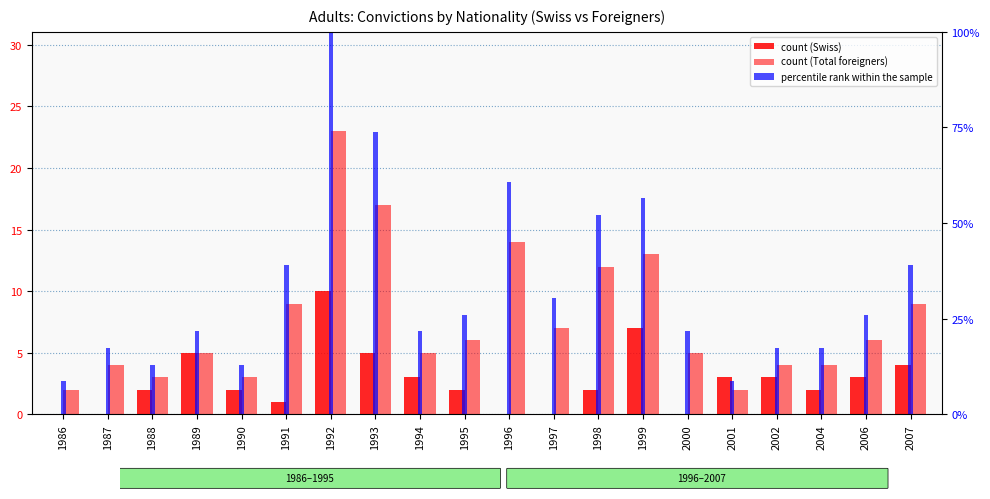

How many positive values does the Swiss series have?

15